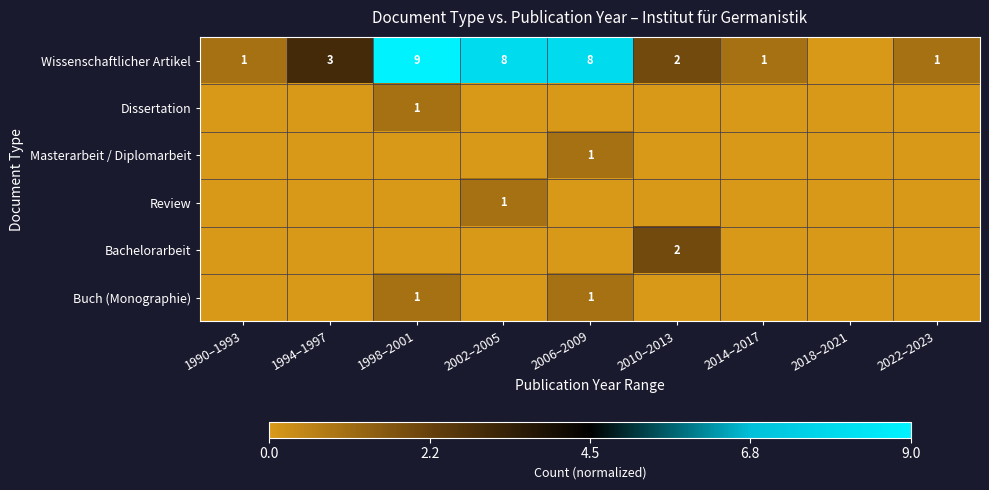

At which category is the sum across all series the highest?

1998–2001